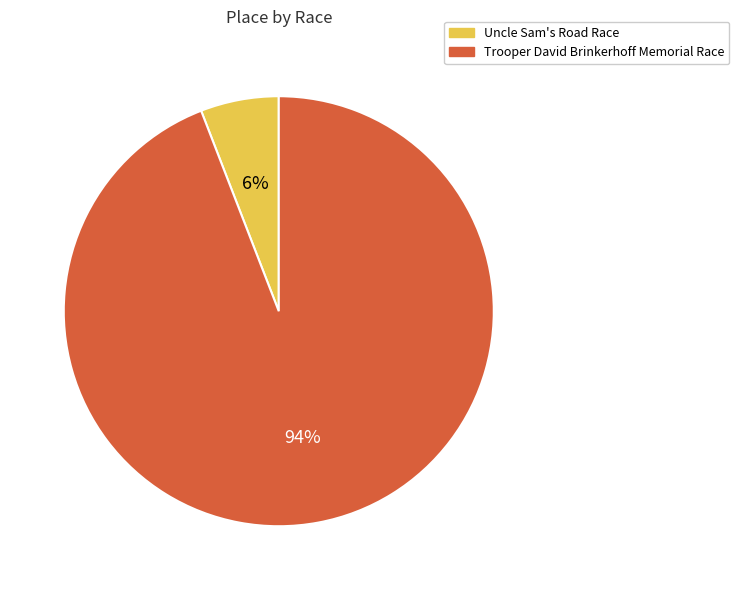

Which slice is the smallest?

Uncle Sam's Road Race